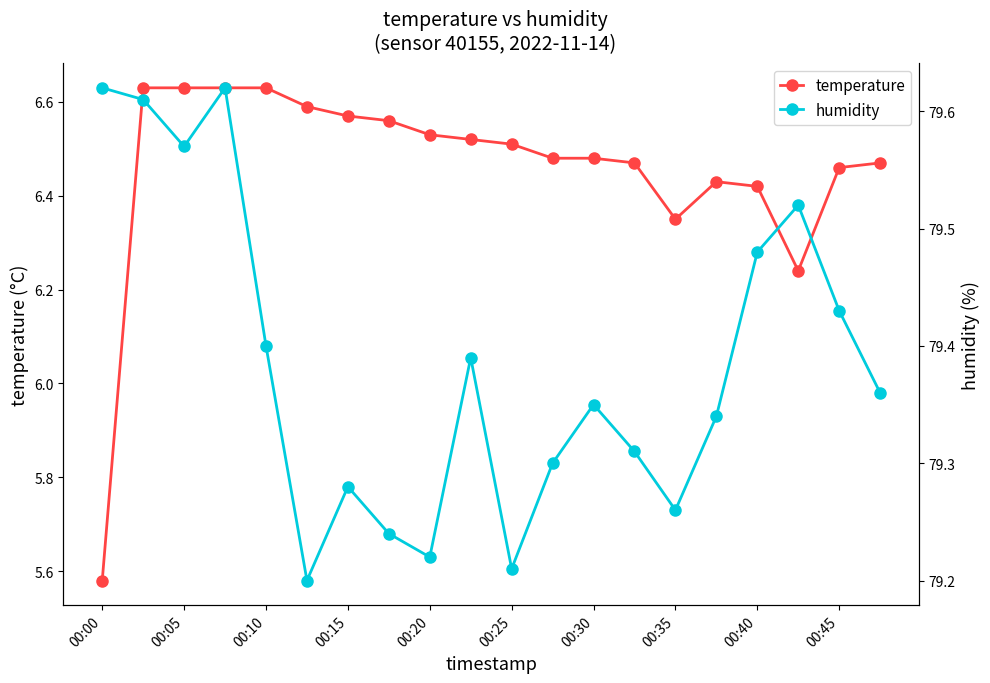

How many distinct data groups are displayed?

2